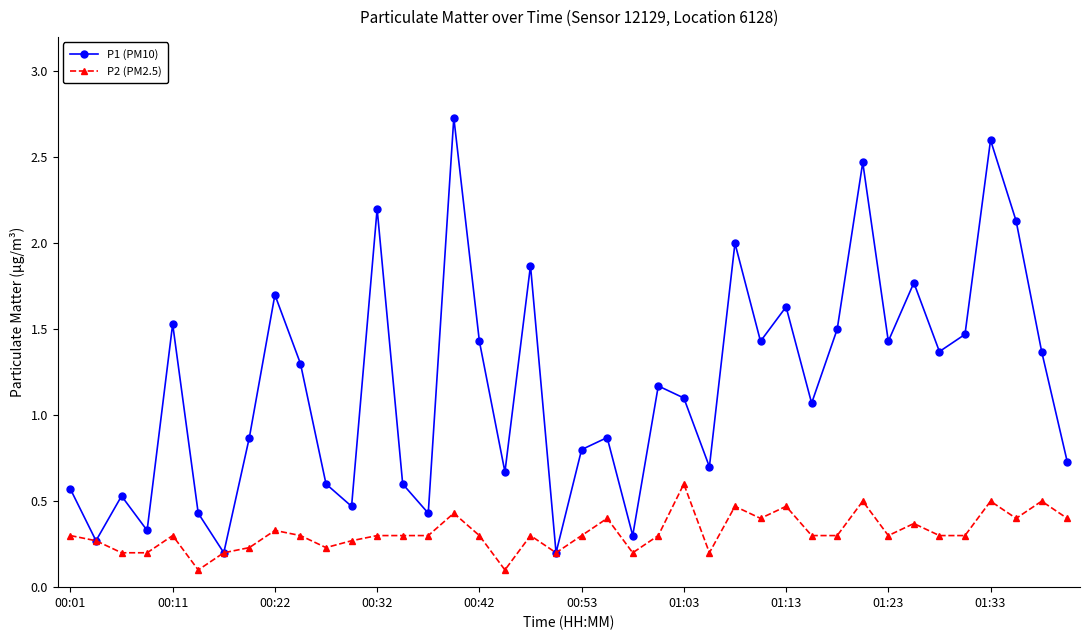

List the series in order of their overall mean, lowest first.

P2 (PM2.5), P1 (PM10)